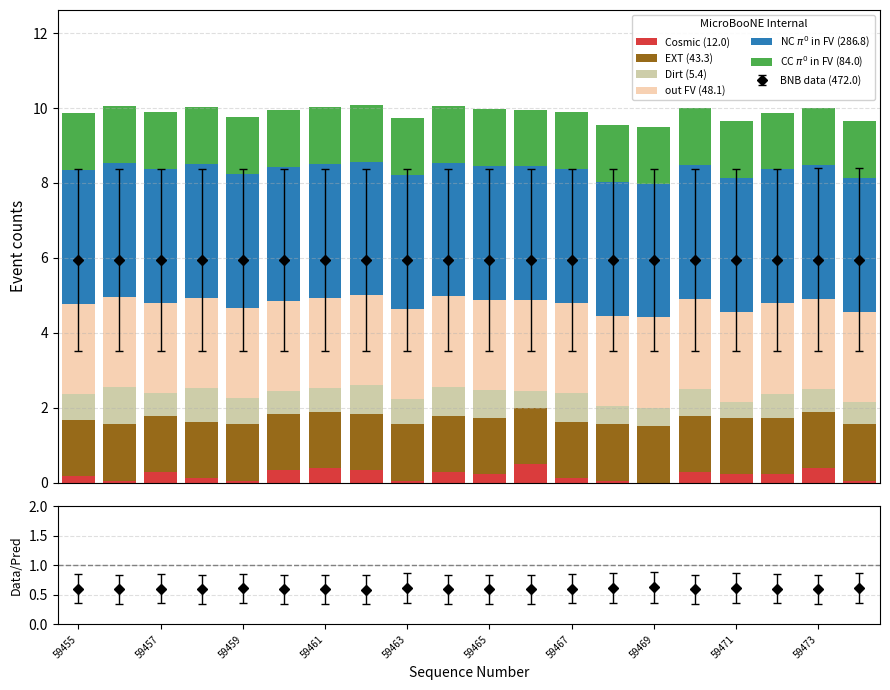

What is the highest value of the Cosmic (12.0) series?

0.5